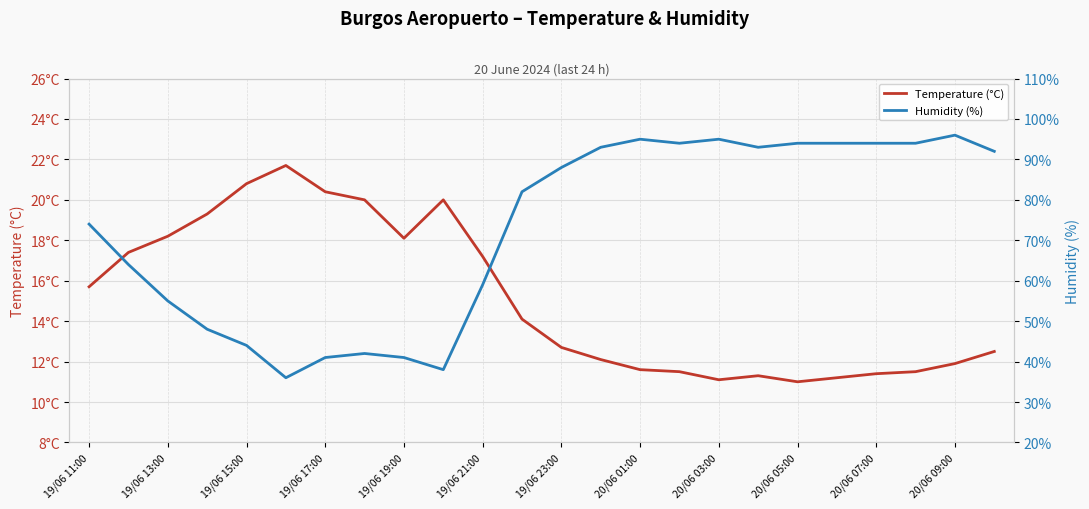

Where does the Temperature (°C) series first go above 14?

19/06 11:00